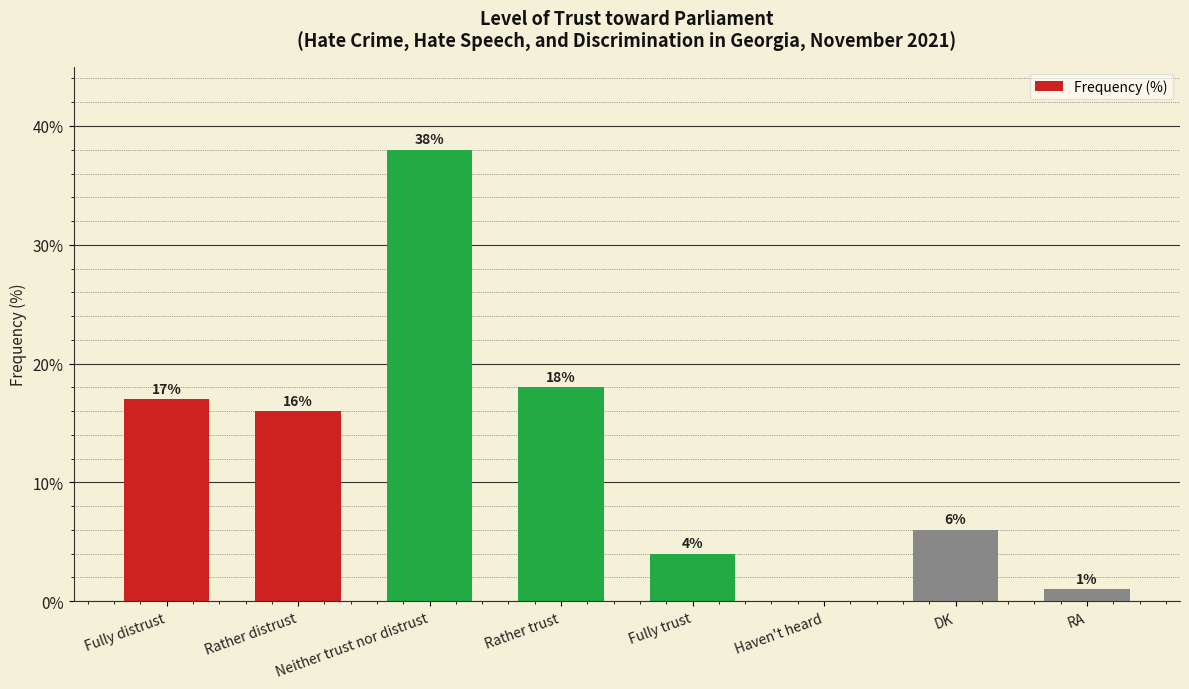

What is the change in value from Rather distrust to Haven't heard?

-16